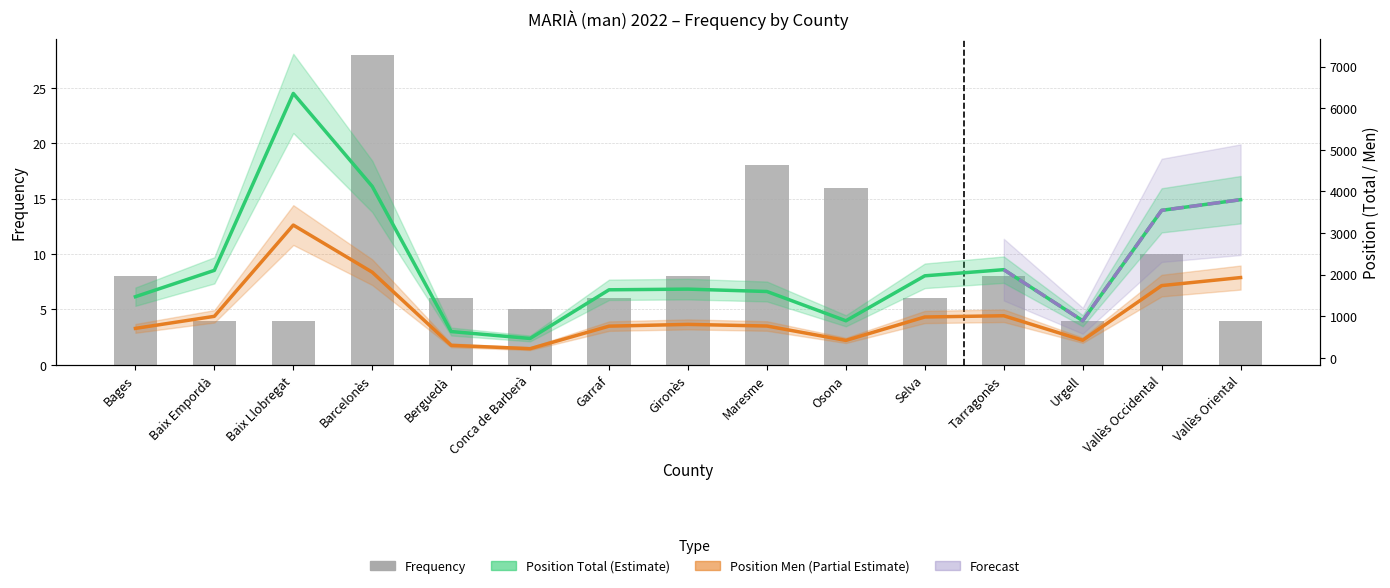

What position from the right is Garraf?

9